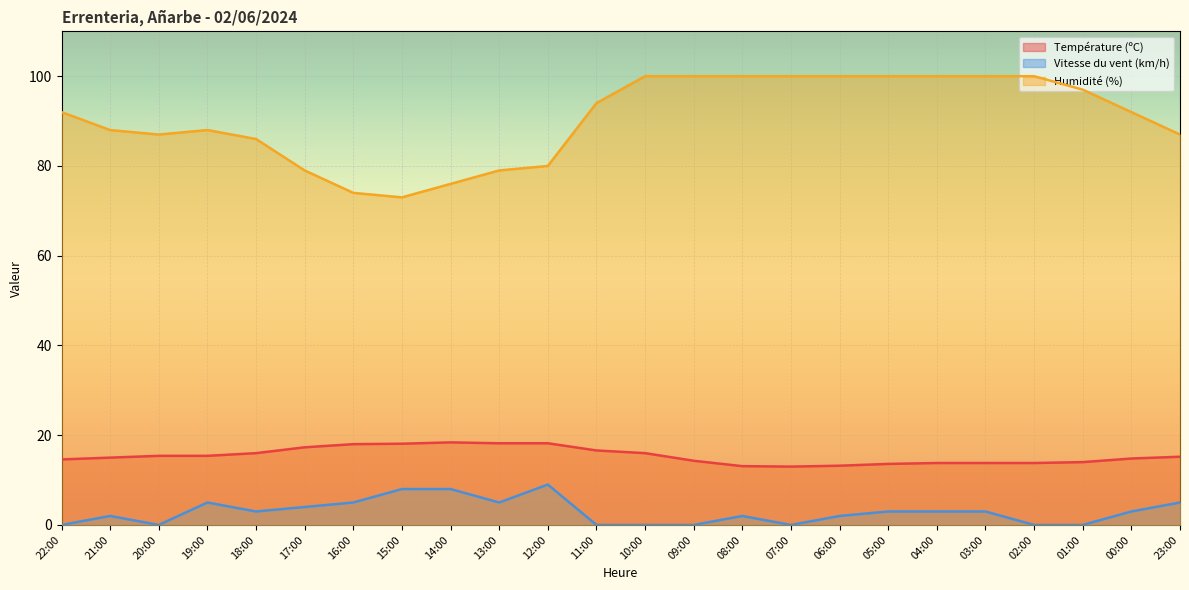

Reading left to right, transcribe all the data shown in this chart.

Température (ºC): 22:00=14.6	21:00=15.0	20:00=15.4	19:00=15.4	18:00=16.0	17:00=17.3	16:00=18.0	15:00=18.1	14:00=18.4	13:00=18.2	12:00=18.2	11:00=16.6	10:00=16.0	09:00=14.3	08:00=13.1	07:00=13.0	06:00=13.2	05:00=13.6	04:00=13.8	03:00=13.8	02:00=13.8	01:00=14.0	00:00=14.8	23:00=15.2
Vitesse du vent (km/h): 22:00=0.0	21:00=2.0	20:00=0.0	19:00=5.0	18:00=3.0	17:00=4.0	16:00=5.0	15:00=8.0	14:00=8.0	13:00=5.0	12:00=9.0	11:00=0.0	10:00=0.0	09:00=0.0	08:00=2.0	07:00=0.0	06:00=2.0	05:00=3.0	04:00=3.0	03:00=3.0	02:00=0.0	01:00=0.0	00:00=3.0	23:00=5.0
Humidité (%): 22:00=92.0	21:00=88.0	20:00=87.0	19:00=88.0	18:00=86.0	17:00=79.0	16:00=74.0	15:00=73.0	14:00=76.0	13:00=79.0	12:00=80.0	11:00=94.0	10:00=100.0	09:00=100.0	08:00=100.0	07:00=100.0	06:00=100.0	05:00=100.0	04:00=100.0	03:00=100.0	02:00=100.0	01:00=97.0	00:00=92.0	23:00=87.0